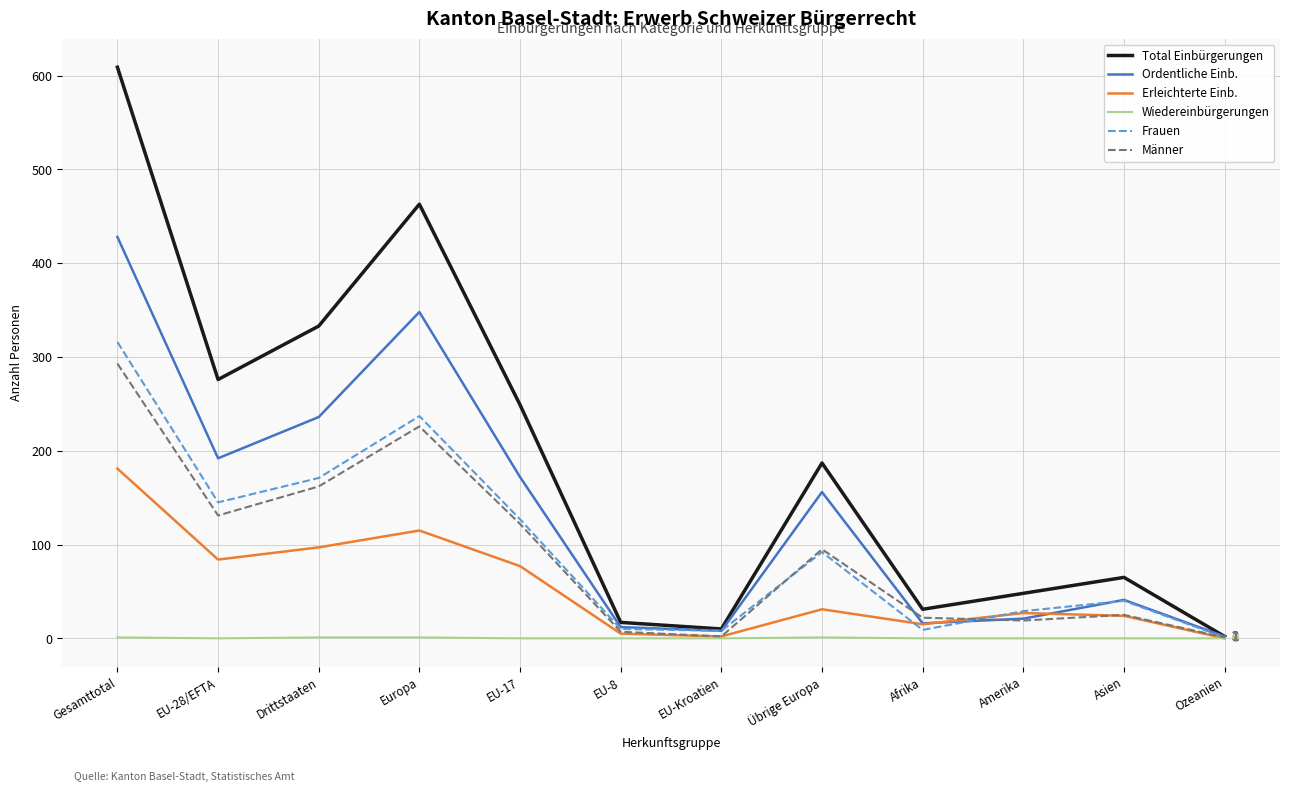

What is the greatest value displayed?

609